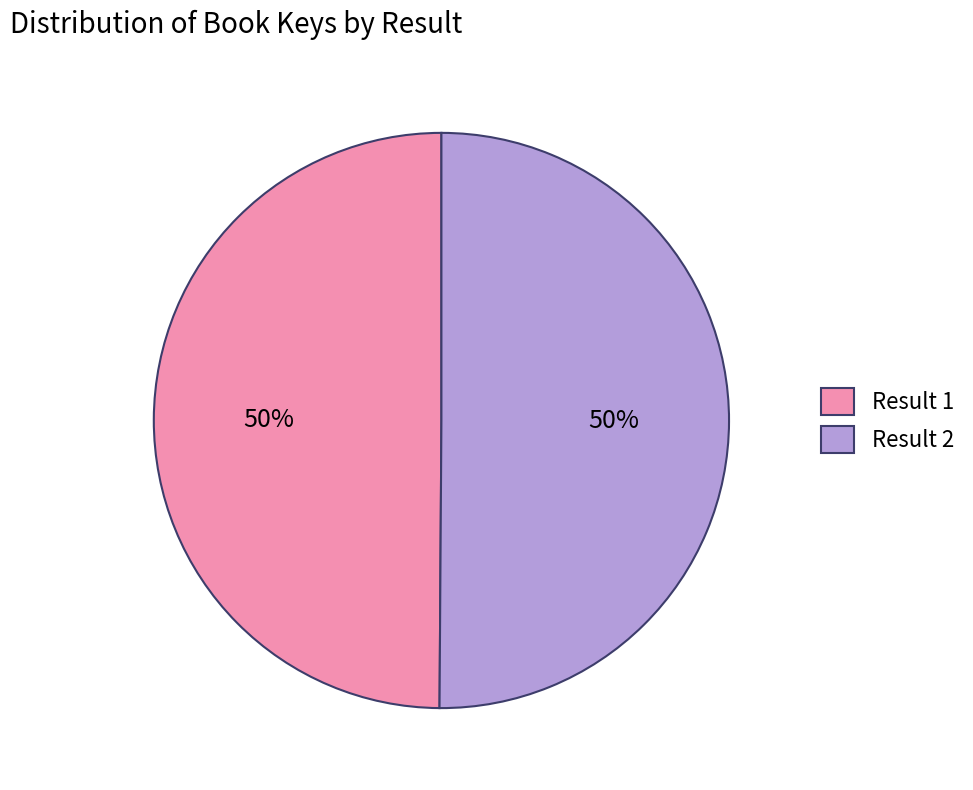

Combined, do Result 2 and Result 1 account for over 50%?

Yes